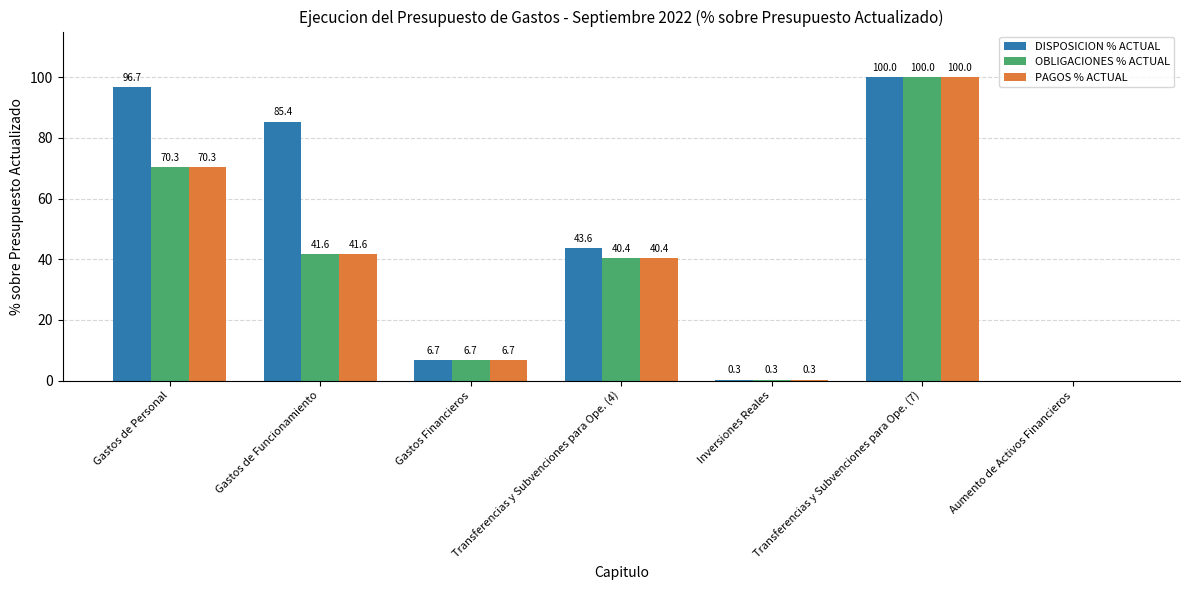

Which series has the largest total across all categories?

DISPOSICION % ACTUAL